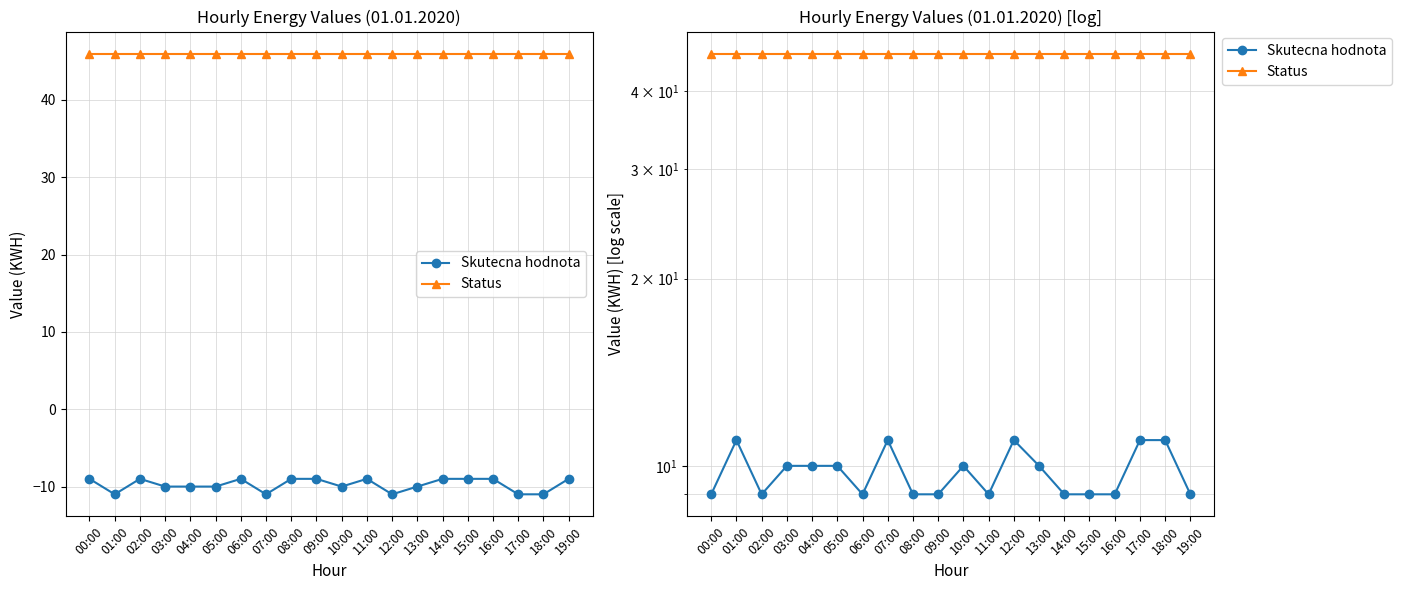

What is the sum of the Skutecna hodnota values at 00:00 and 10:00?

19